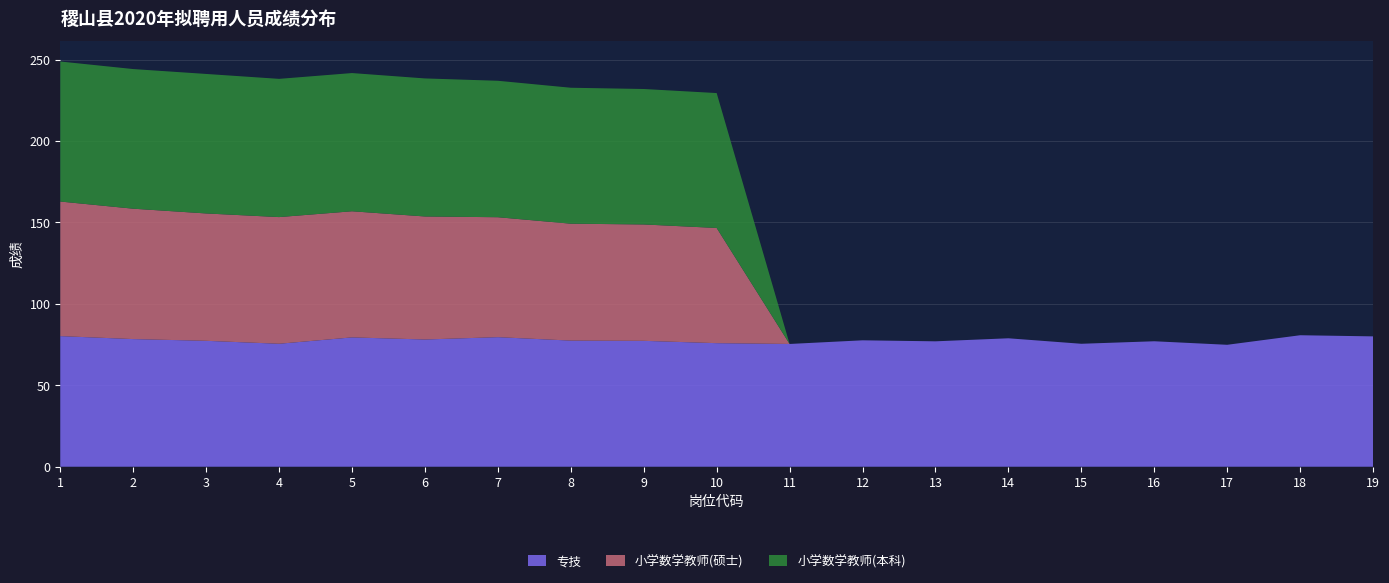

Reading right to left, list all the values displayed in this chart.

专技: 80.0	80.7	74.9	77.0	75.5	78.9	77.0	77.6	75.4	75.9	77.3	77.4	79.5	78.1	79.4	75.5	77.3	78.4	80.2
小学数学教师(硕士): 0.0	0.0	0.0	0.0	0.0	0.0	0.0	0.0	0.0	70.7	71.5	71.8	73.6	75.5	77.4	77.8	78.2	80.1	82.6
小学数学教师(本科): 0.0	0.0	0.0	0.0	0.0	0.0	0.0	0.0	0.0	82.8	83.2	83.5	83.8	84.8	84.9	84.9	85.7	85.7	86.0